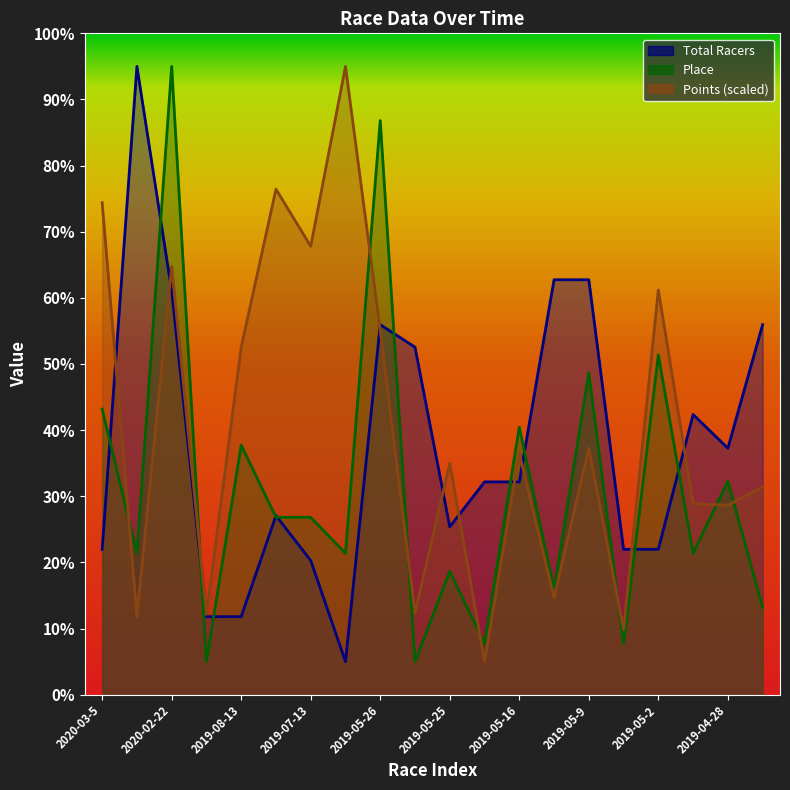

What are all the series names shown in the legend?

Total Racers, Place, Points